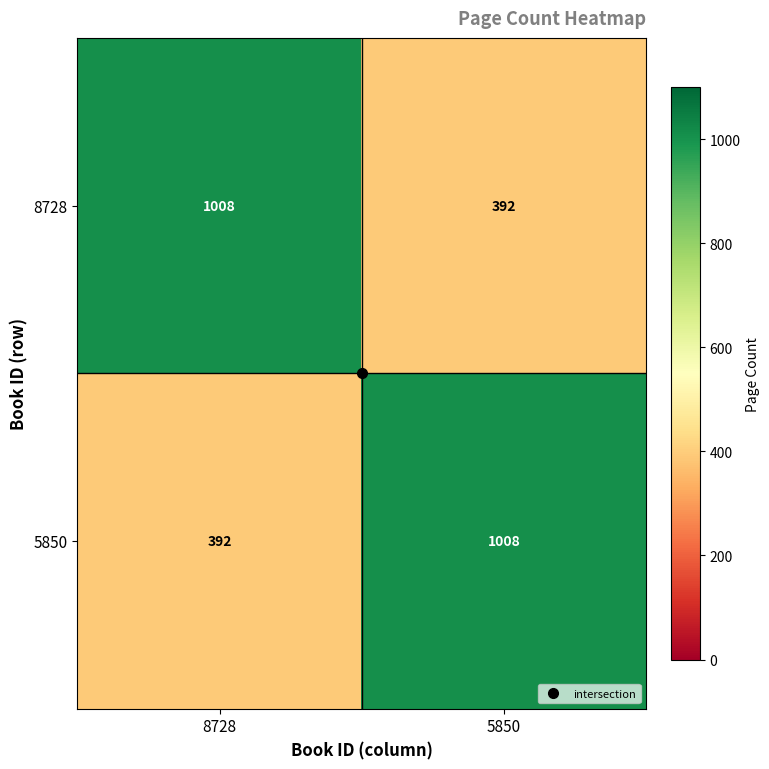

What value does the 8728 series have at 8728?

1008